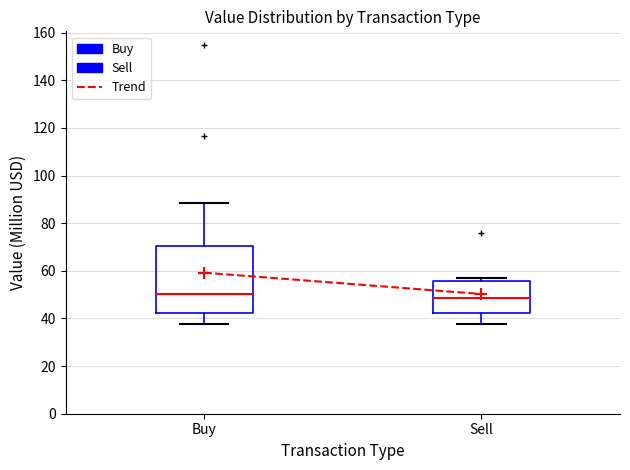

Reading left to right, transcribe this box plot: for each box, give where its median line is, the range the box spans, and where its two whiskers end, as read against the y-axis. The values are not printed on the chart, so give them approximately, as read against the axis.

Buy: median 50, box 42 to 70, whiskers 38 to 88
Sell: median 48, box 42 to 56, whiskers 38 to 56 (just above the box's upper edge)